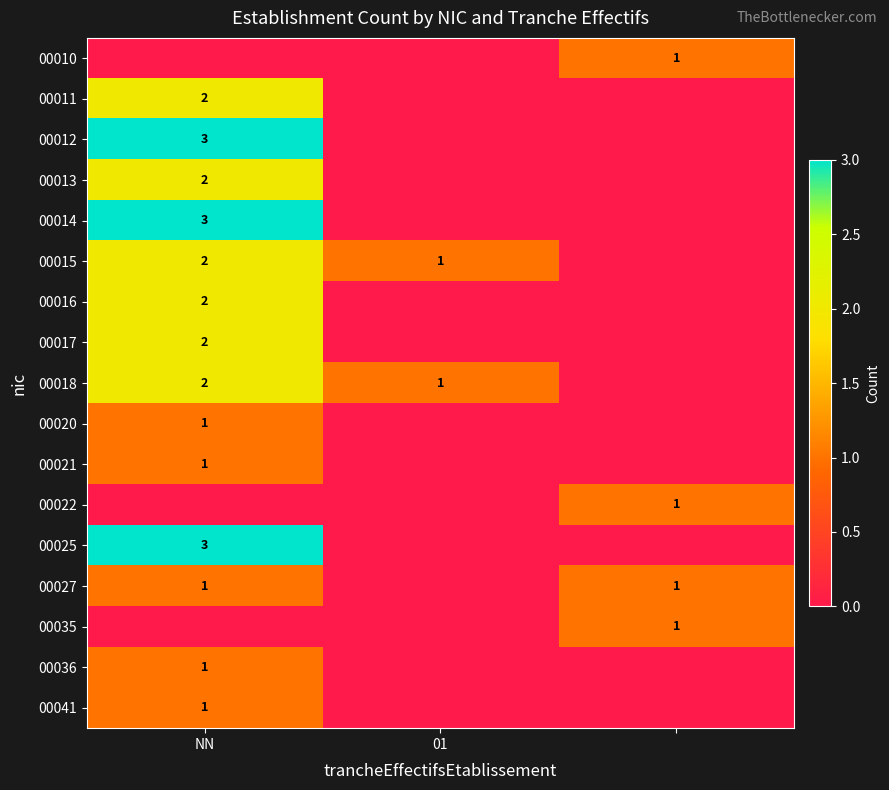

The value of 00025 at NN is 3. True or false?

True